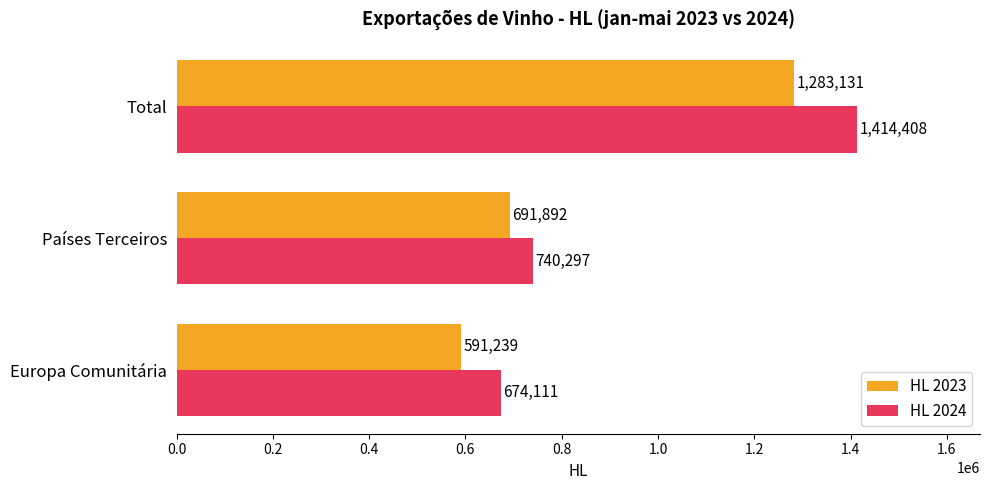

Rank the series by their average value, from lowest to highest.

HL 2023, HL 2024